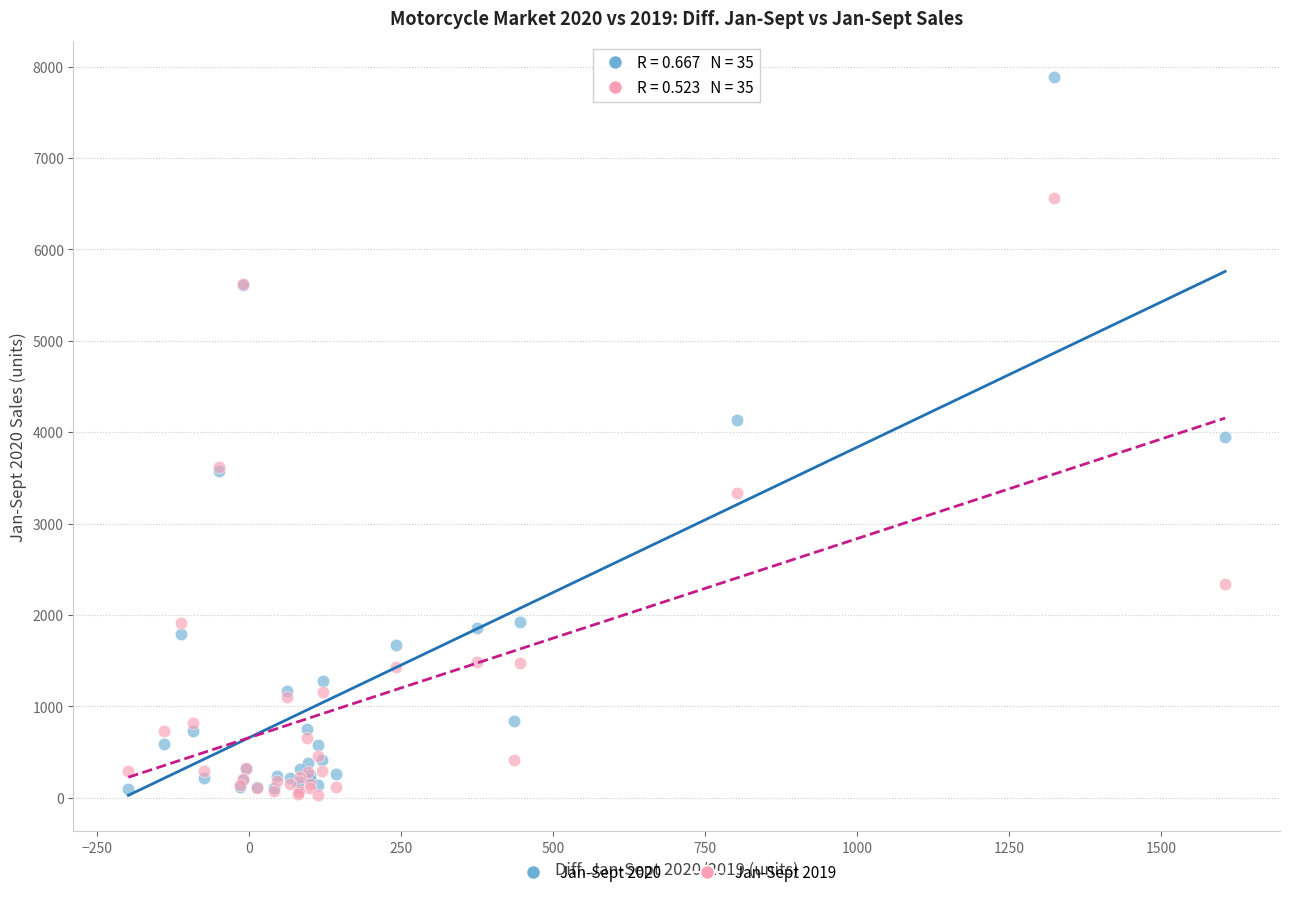

Which series has the widest spread of Y values?

Jan-Sept 2020